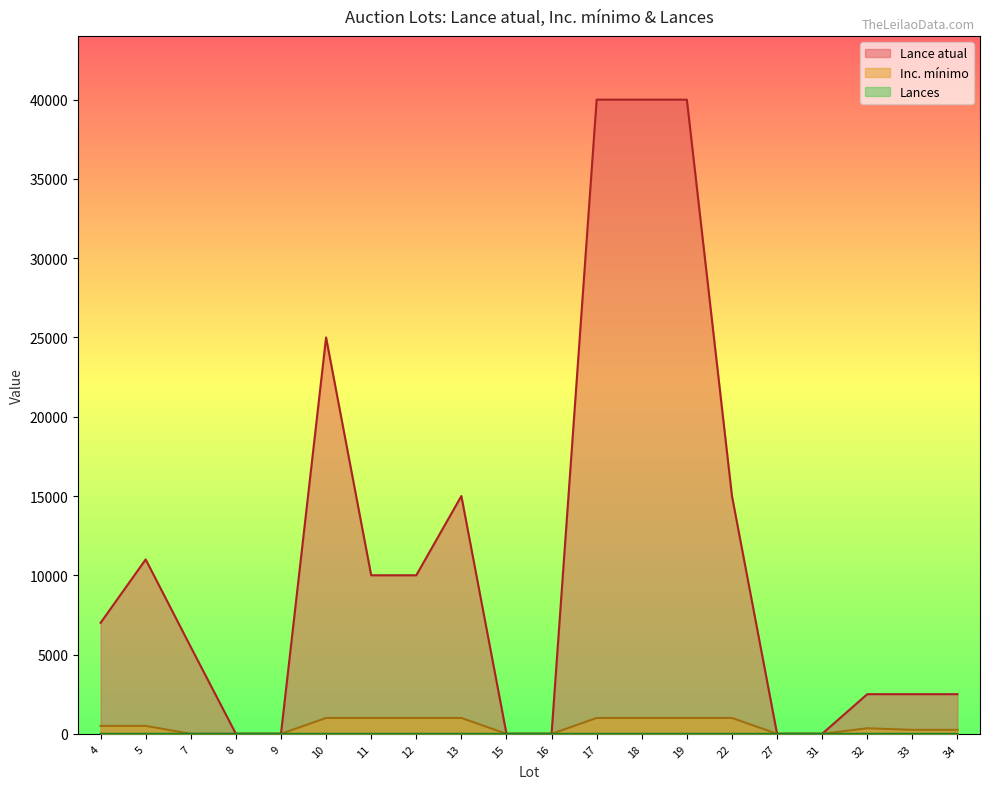

At how many categories does at least one series exceed 9954?

9